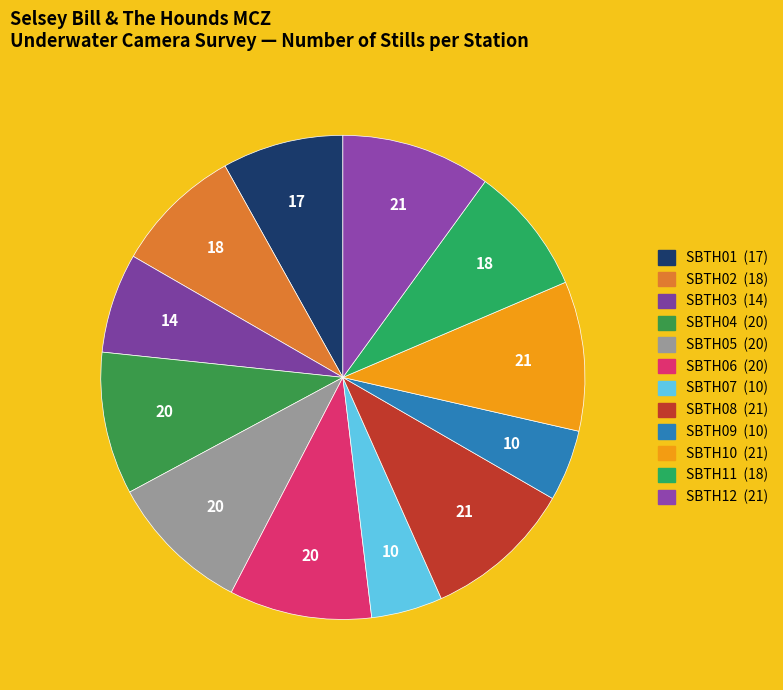

Is the sum of SBTH08 and SBTH10 greater than half?

No